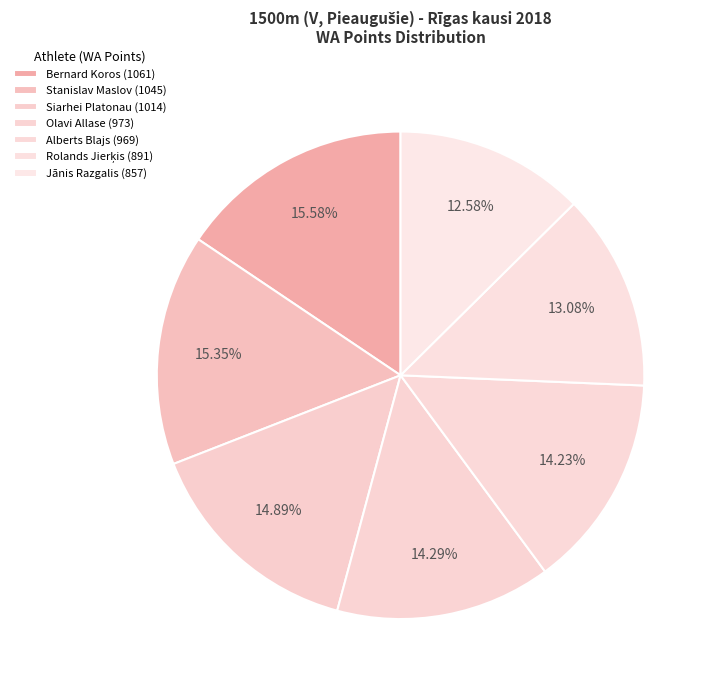

How much of the chart is everything except Olavi Allase?

85.7%